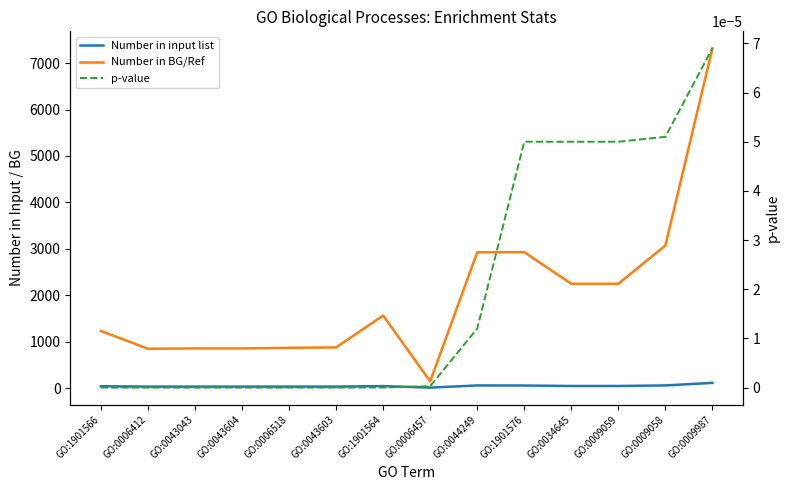

What are all the series names shown in the legend?

Number in input list, Number in BG/Ref, p-value